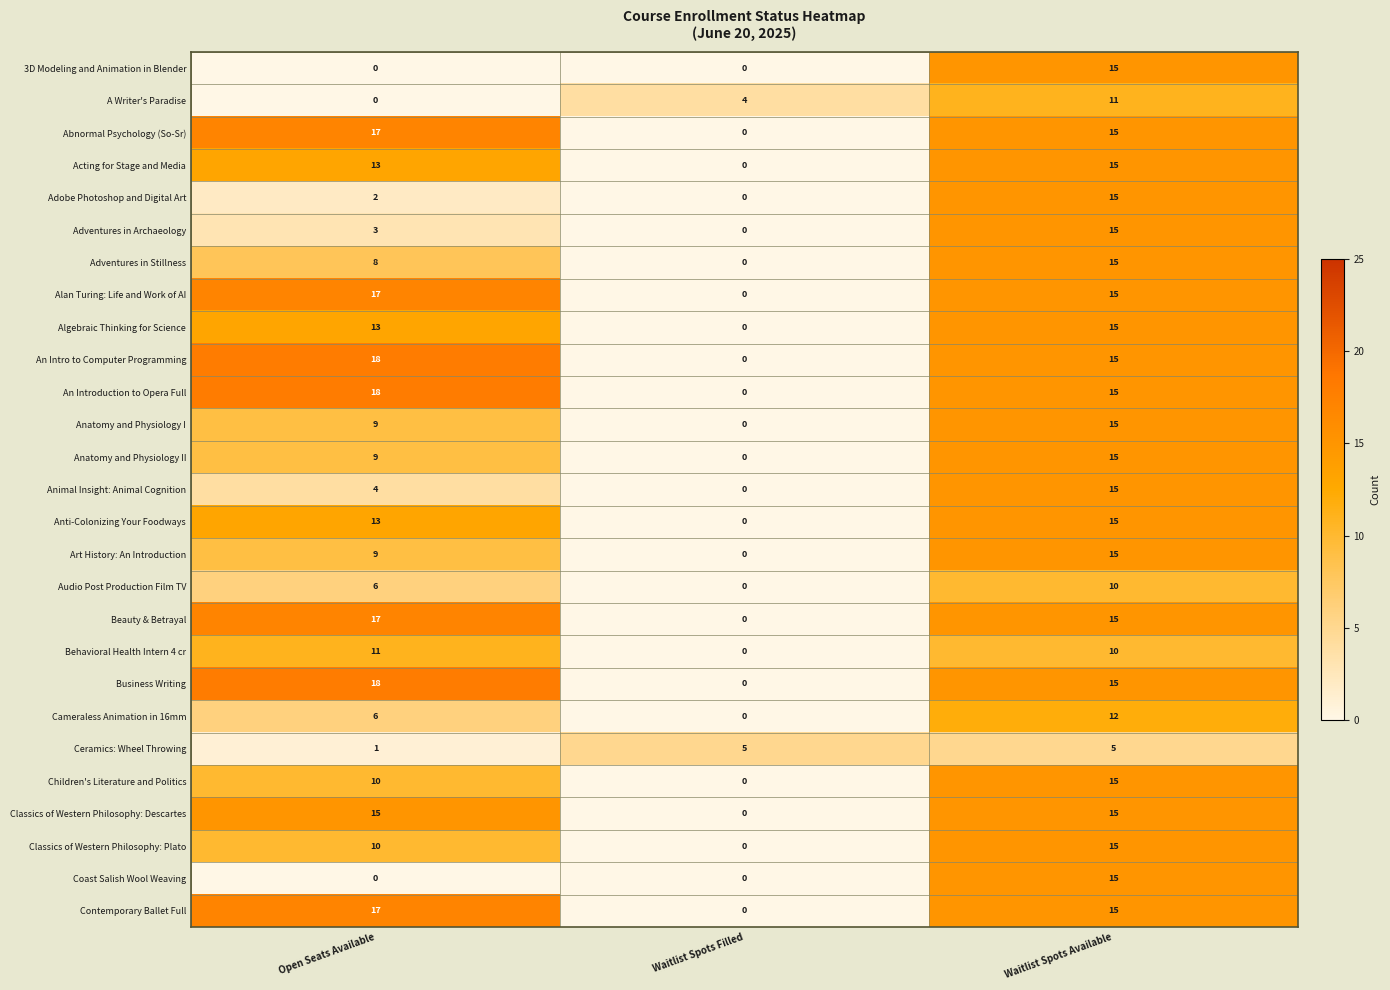

What is the average value of the Anatomy and Physiology II series?

8